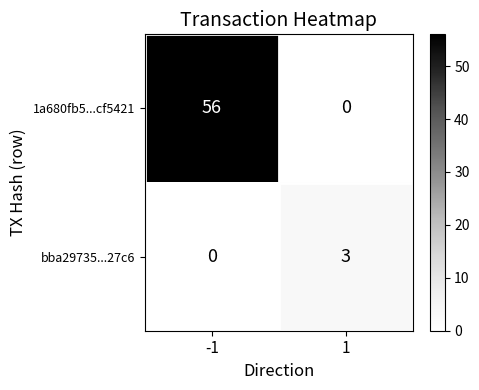

Count the number of data series in this chart.

2